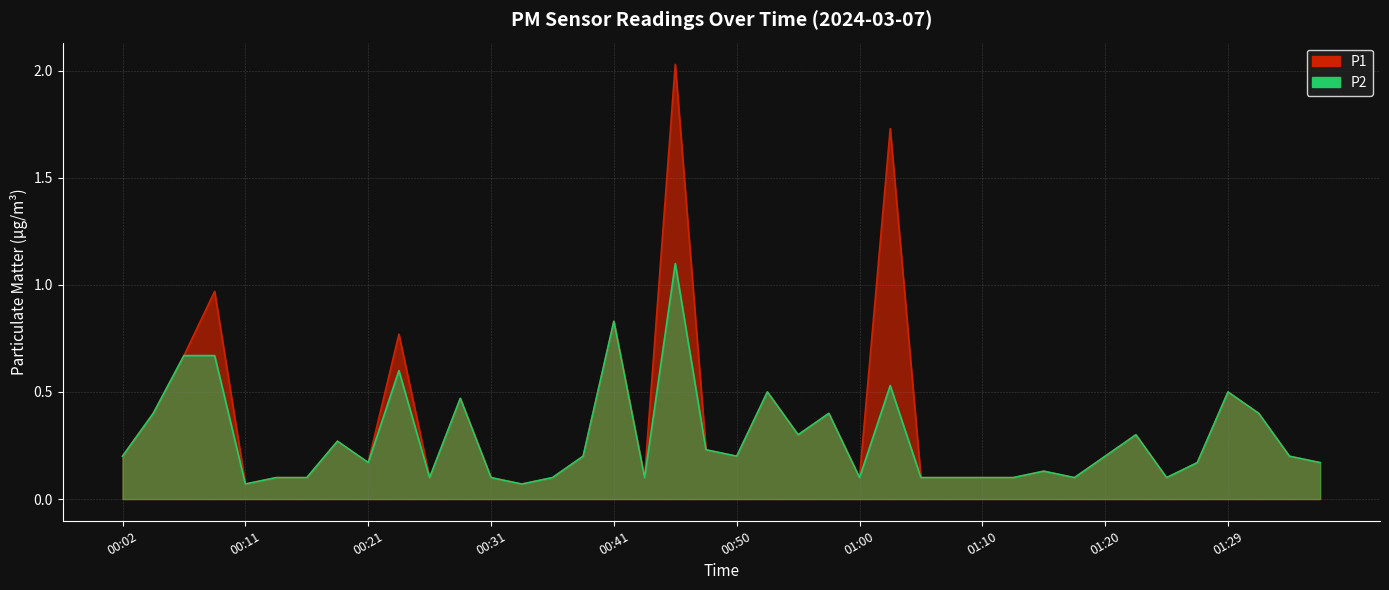

What is the difference between the second highest and minimum values in the P2 series?

0.8